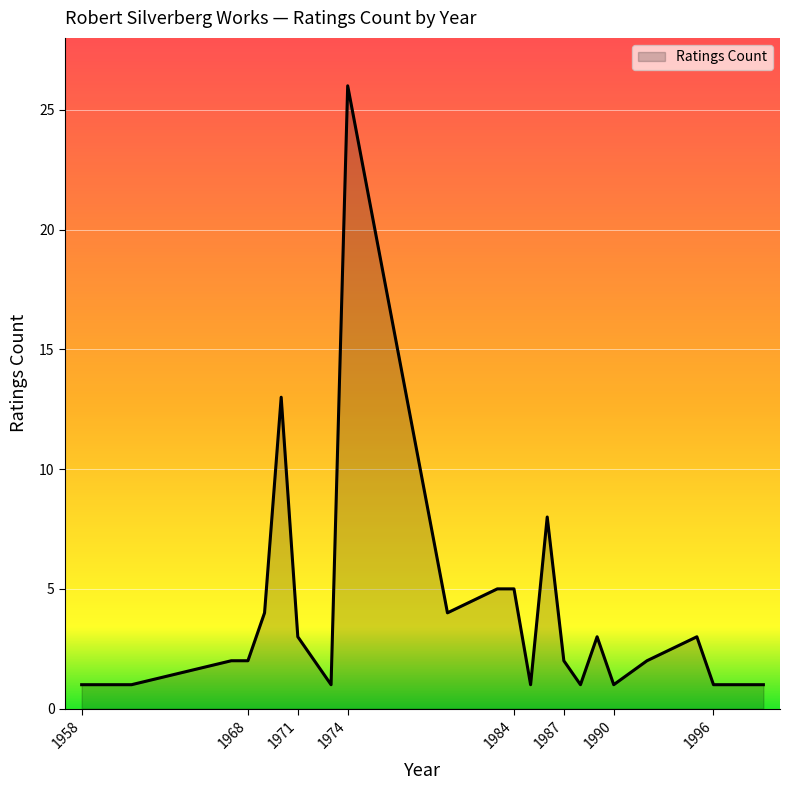

What is the maximum value shown in the chart?

26